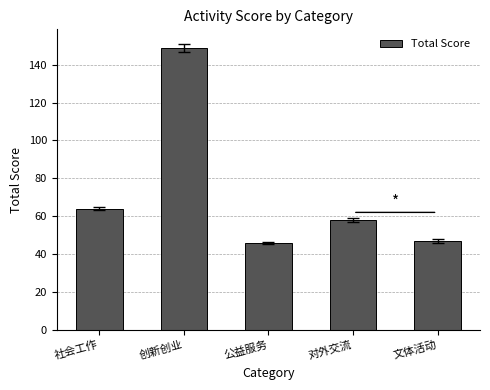

What is the maximum value shown in the chart?

149